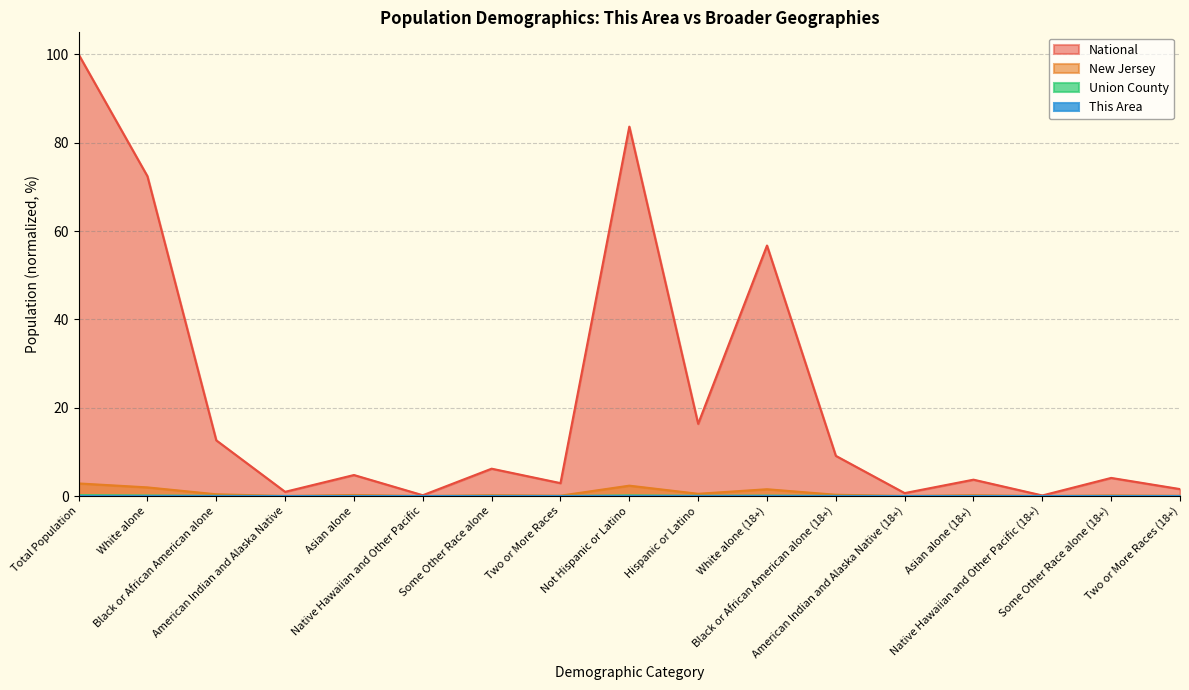

Which label corresponds to the largest value in the chart?

Total Population